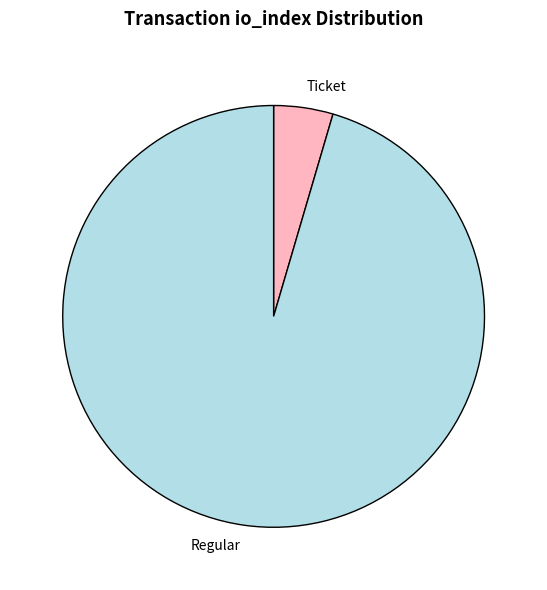

Does Ticket account for over 50% of the chart?

No